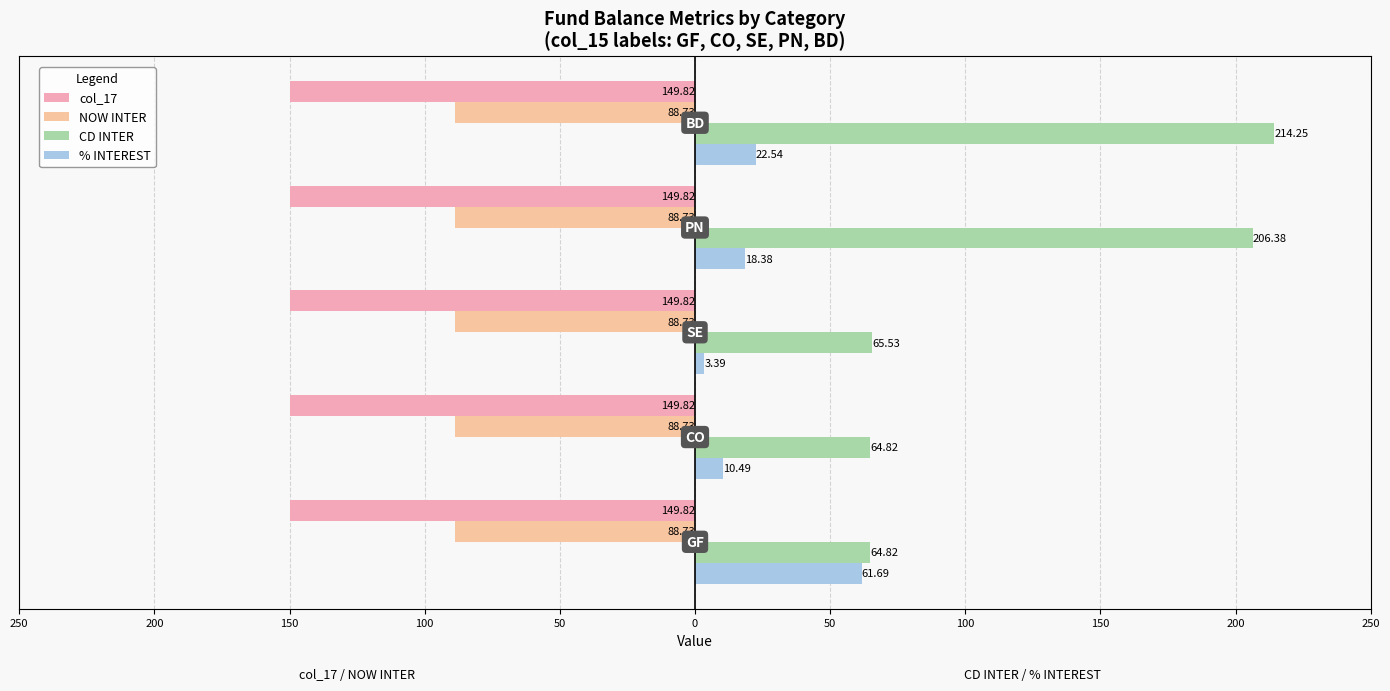

Are the bars grouped side by side (vs. stacked)?

Yes